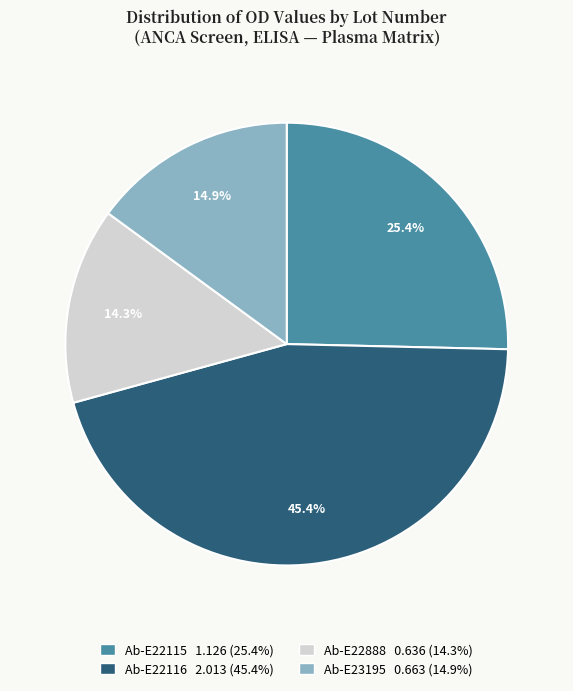

How many slices are in this pie chart?

4